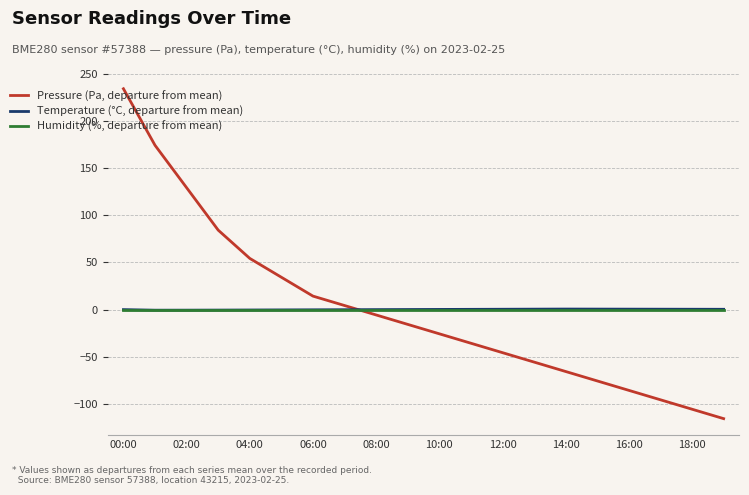

Rank the series by their maximum value, from lowest to highest.

Humidity (%, departure from mean), Temperature (°C, departure from mean), Pressure (Pa, departure from mean)